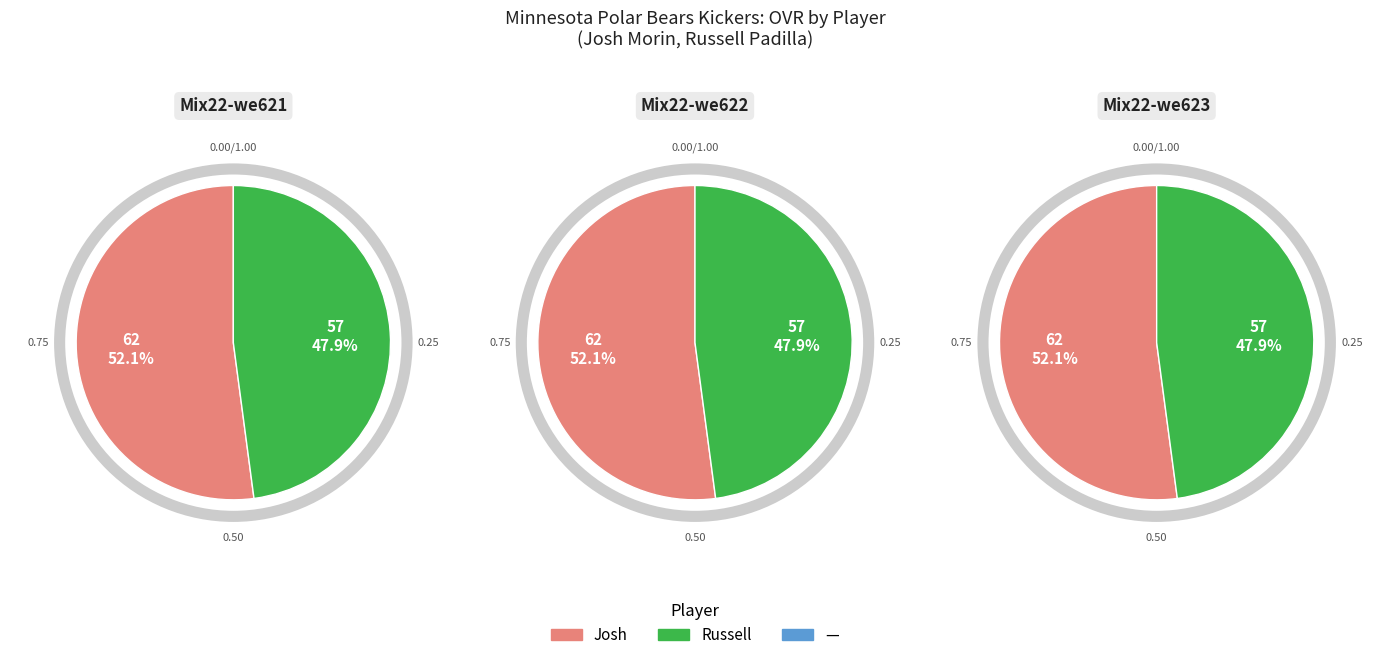

What percentage is NOT represented by Russell?

52.1%